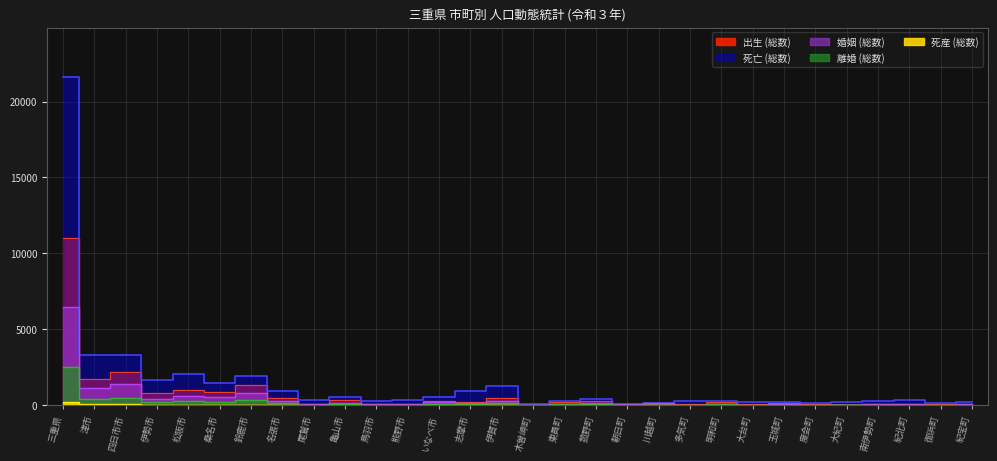

What is the label of the 24th point from the left?

玉城町